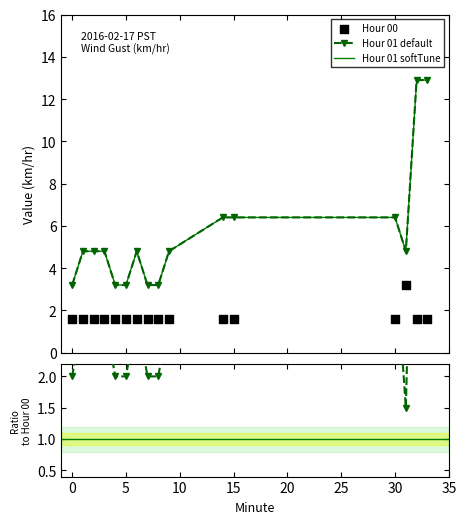

Which series reaches the minimum Y coordinate?

Hour 00